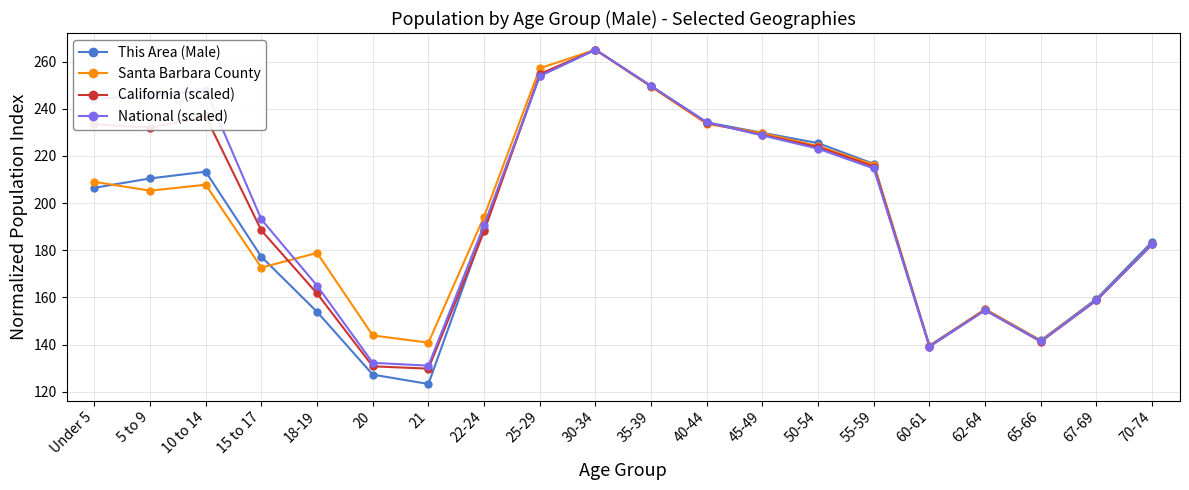

How many values in the California (scaled) series are below 215?

10